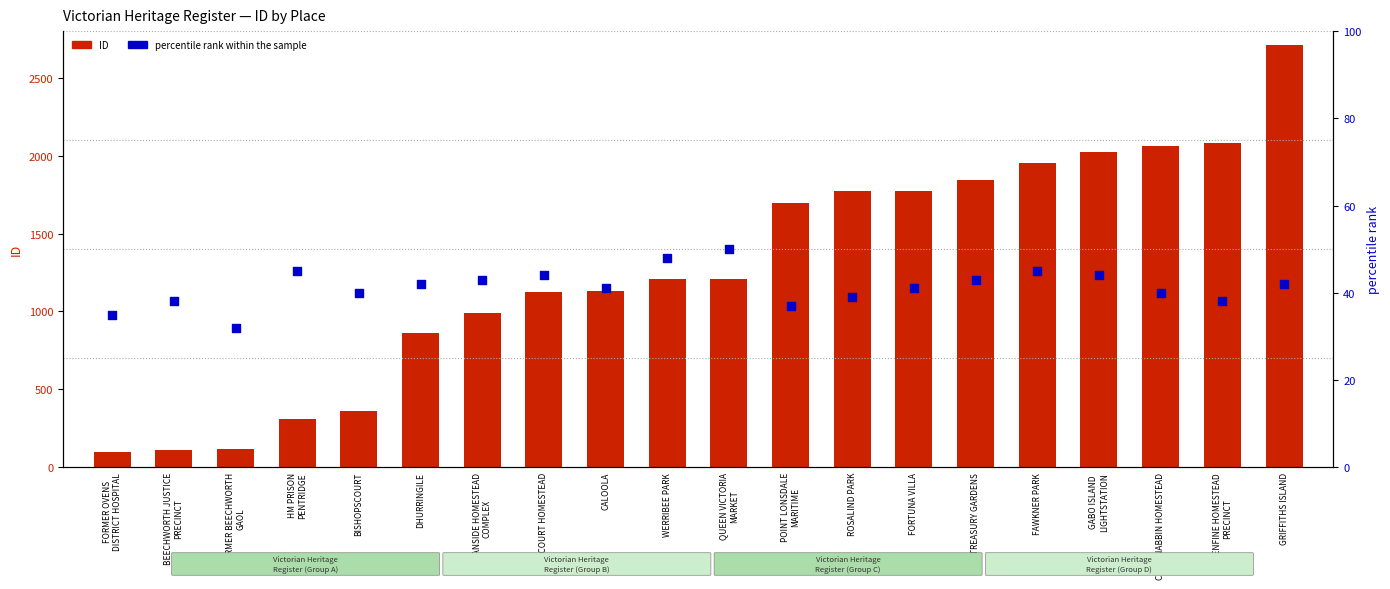

At how many categories does at least one series exceed 586?

15